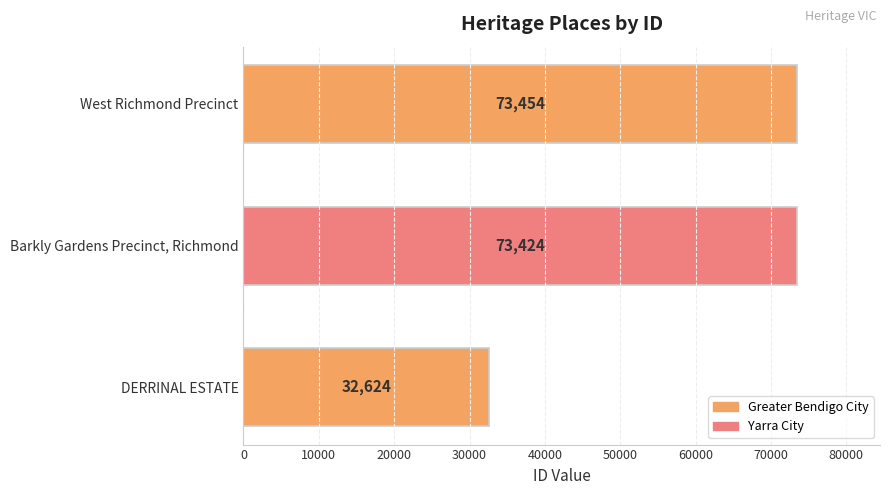

What is the sum of all values?

179502